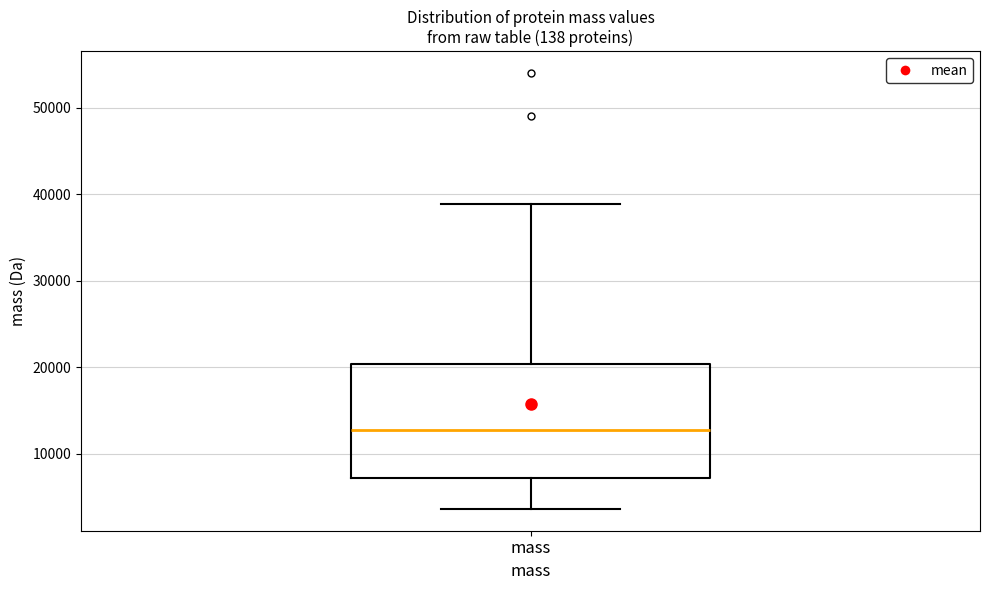

Transcribe this box plot: give where the median line is, the range the box spans, and where the two whiskers end, as read against the y-axis. The values are not printed on the chart, so give them approximately, as read against the axis.

median 13000, box 7000 to 20000, whiskers 4000 to 39000